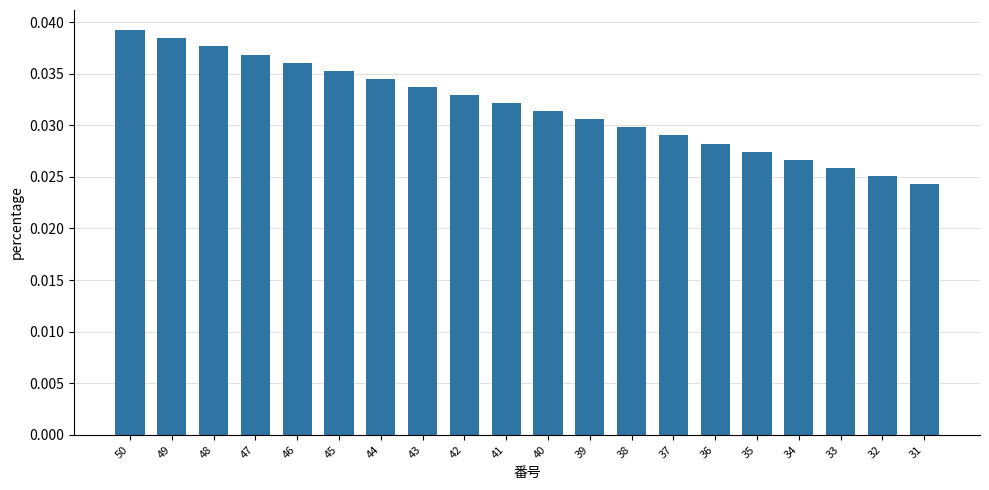

The chart shows a value of 0.1 at 44. True or false?

False